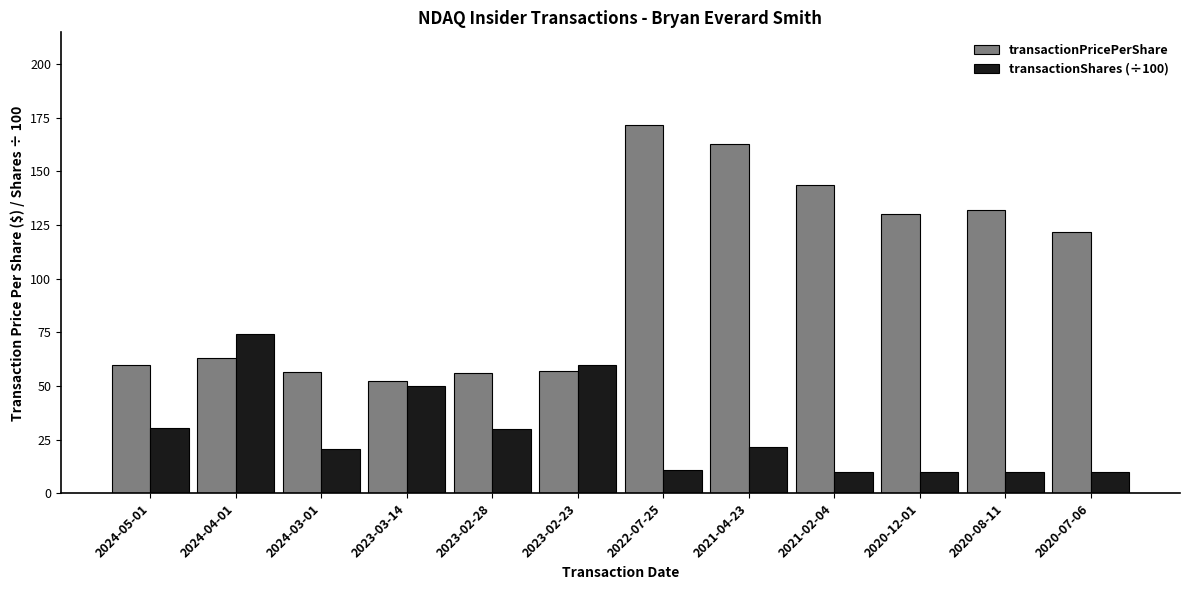

List the series in order of their overall mean, highest first.

transactionPricePerShare, transactionShares (÷100)